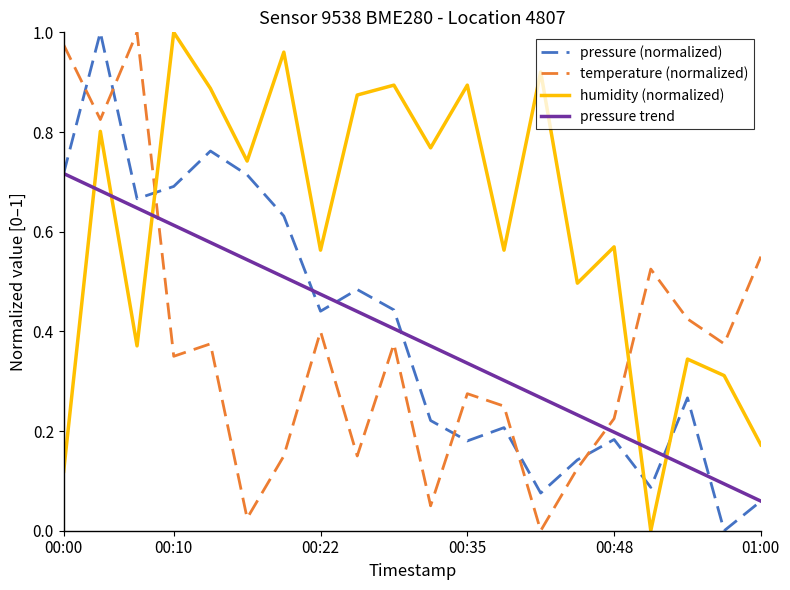

True or false: pressure trend and humidity (normalized) cross at least once.

True